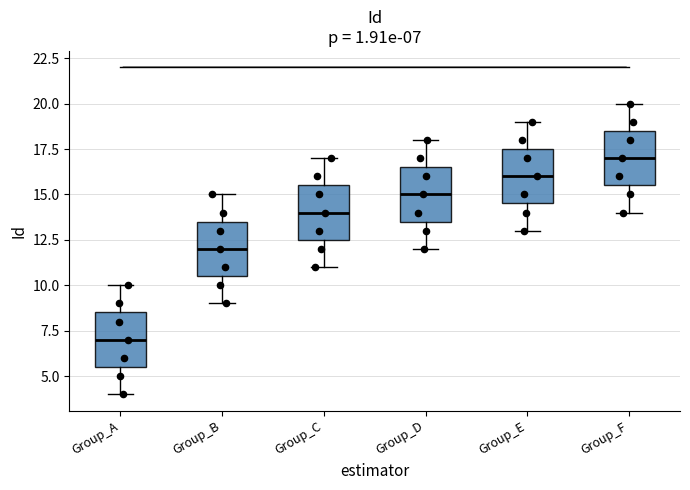

Which box has the lowest median line?

Group_A